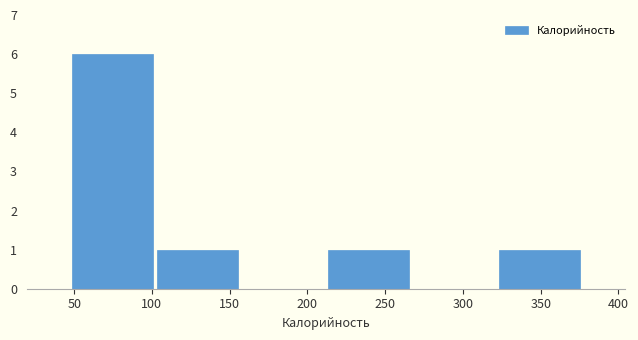

Reading left to right, transcribe this chart: for each bar, give the range it covers on the x-axis and its height. Neither the bar edges nor the heights are printed on the chart, so give them approximately, as read against the axes.

47 to 102: 6
102 to 157: 1
157 to 212: 0
212 to 267: 1
267 to 322: 0
322 to 377: 1